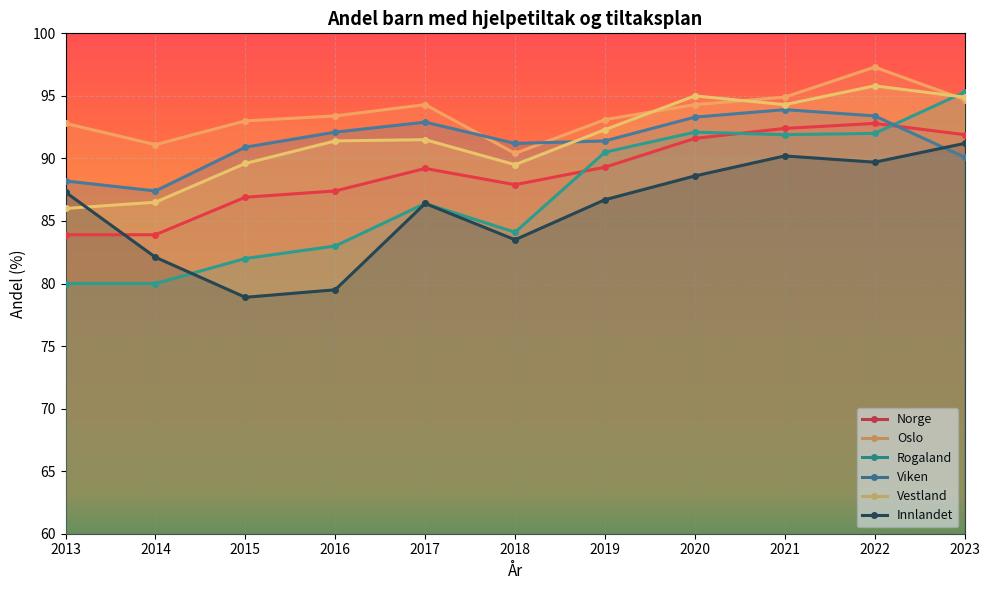

What are all the series names shown in the legend?

Norge, Oslo, Rogaland, Viken, Vestland, Innlandet